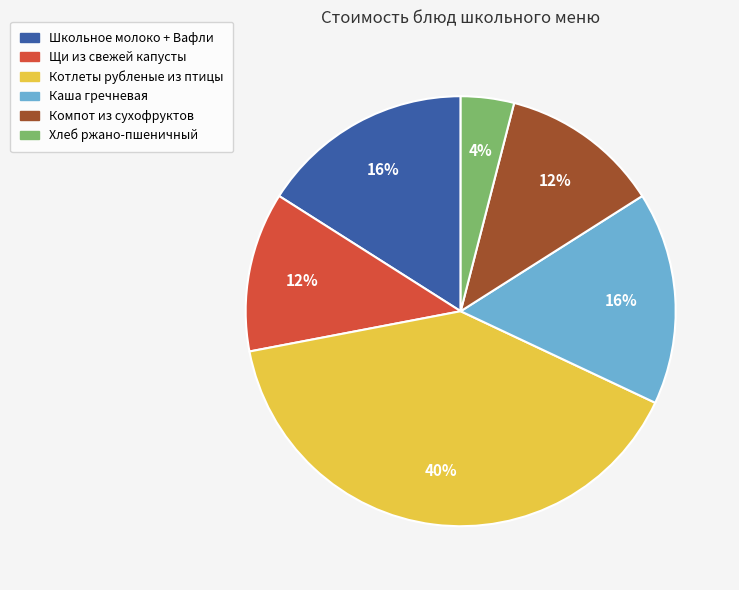

How many slices are in this pie chart?

6